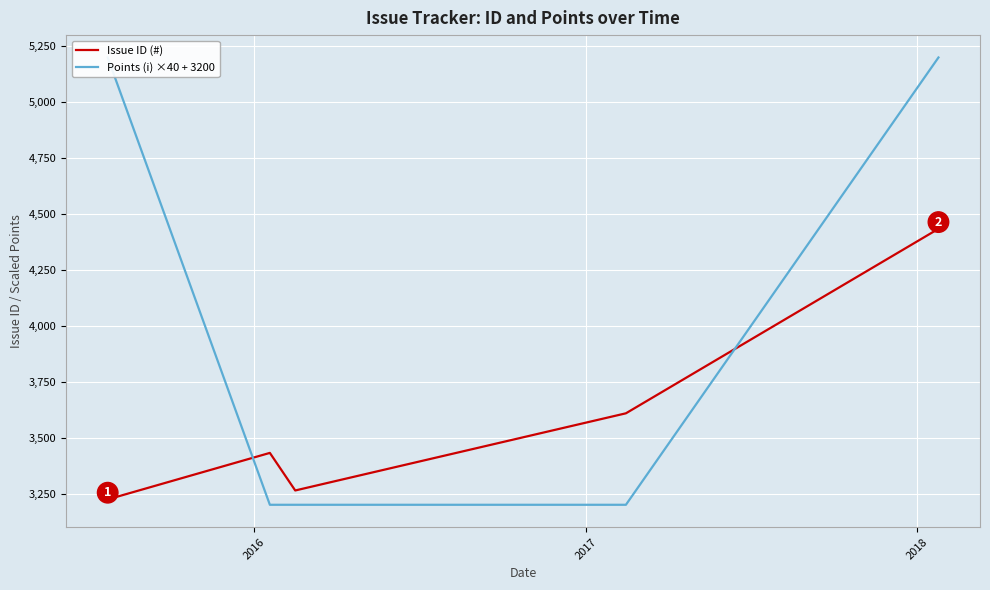

Which series has the largest total across all categories?

Points (i) ×40 + 3200